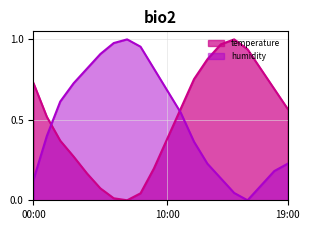

At how many categories does at least one series exceed 0?

20